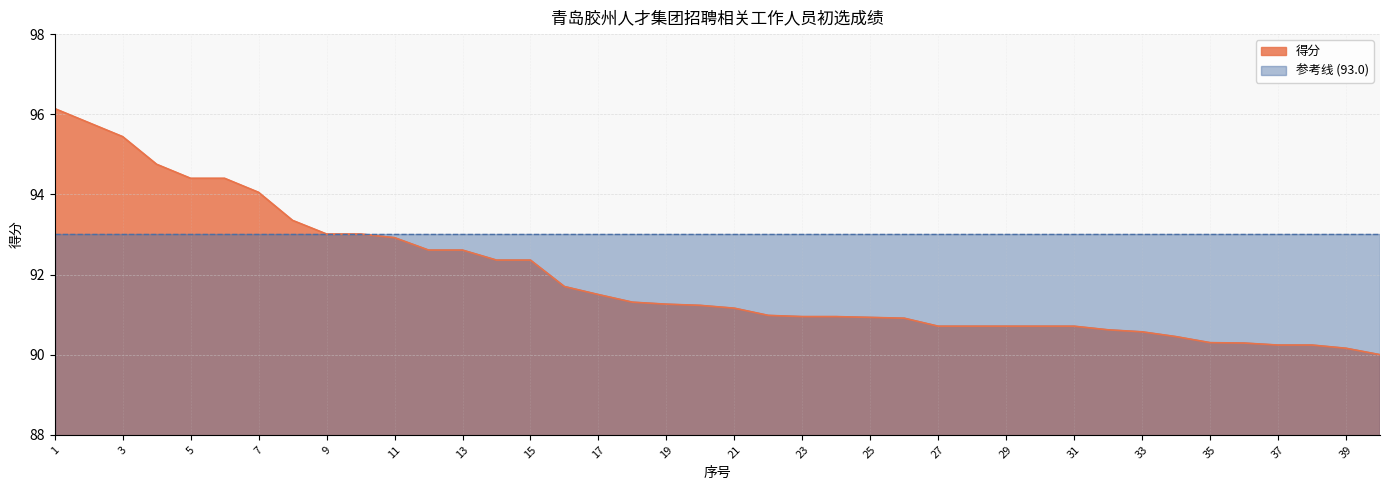

The chart shows a value of 127.5 at 3. True or false?

False